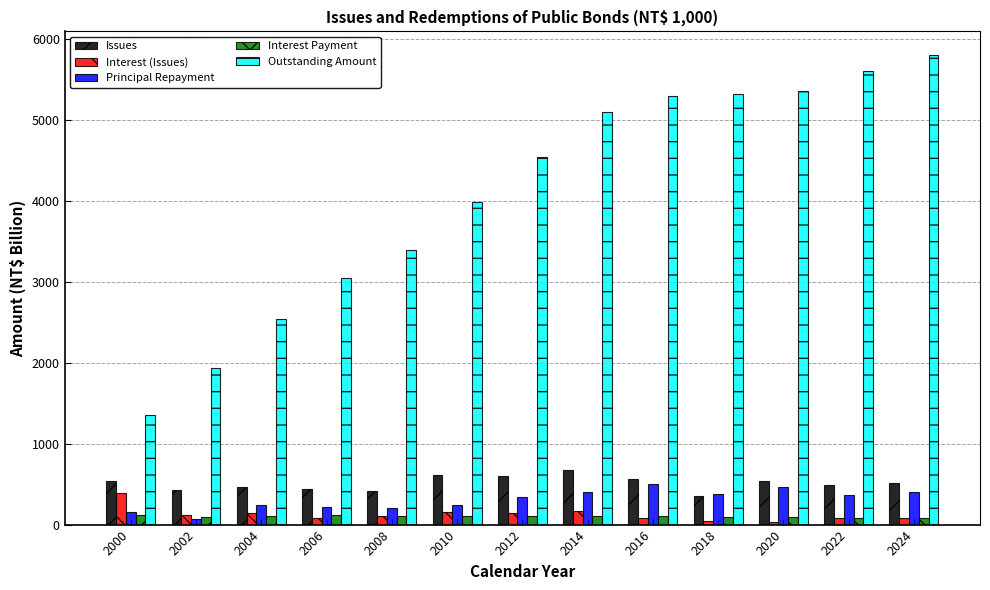

True or false: Principal Repayment has a value of 340.0 at 2012.

True